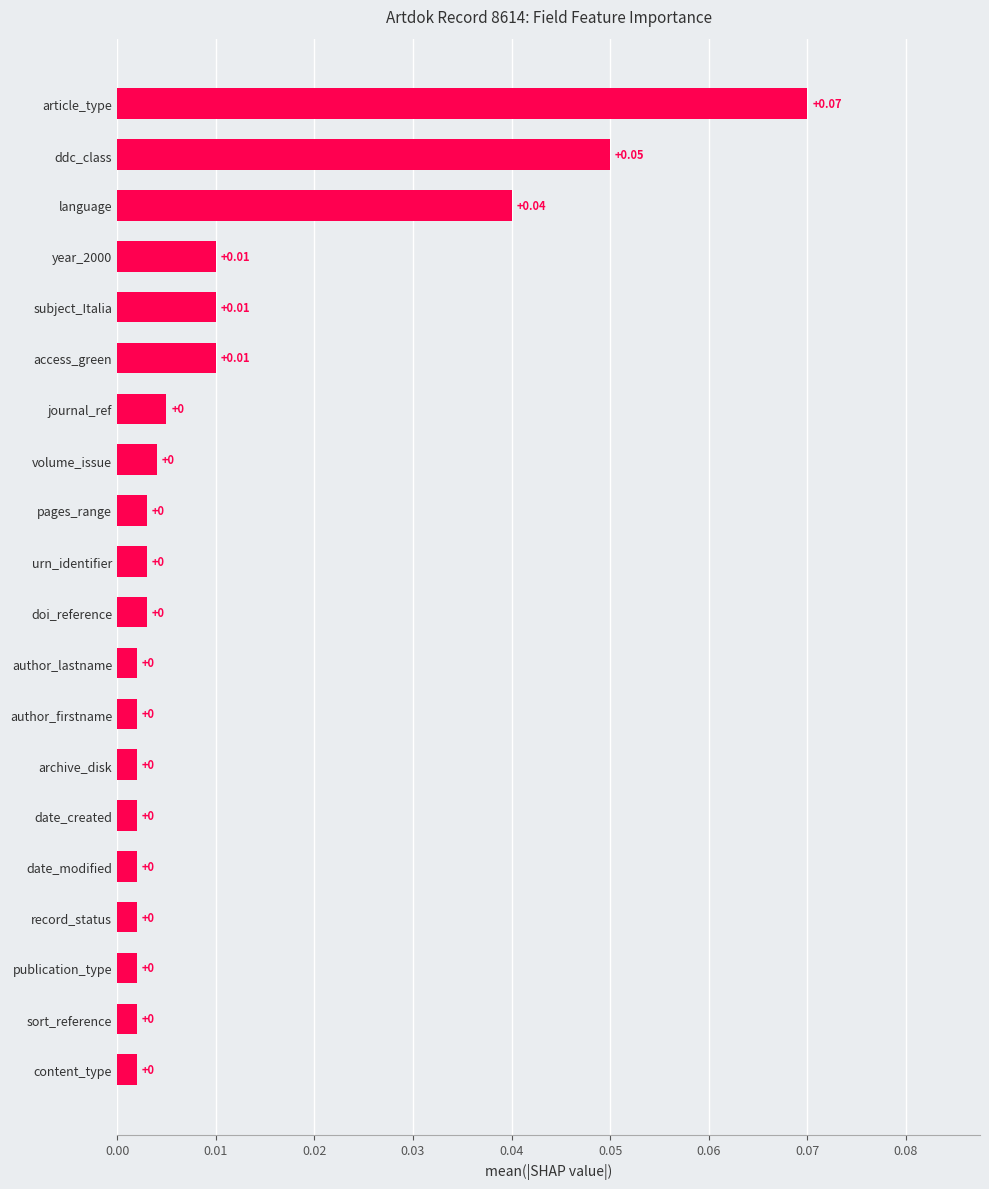

How many distinct data groups are displayed?

1